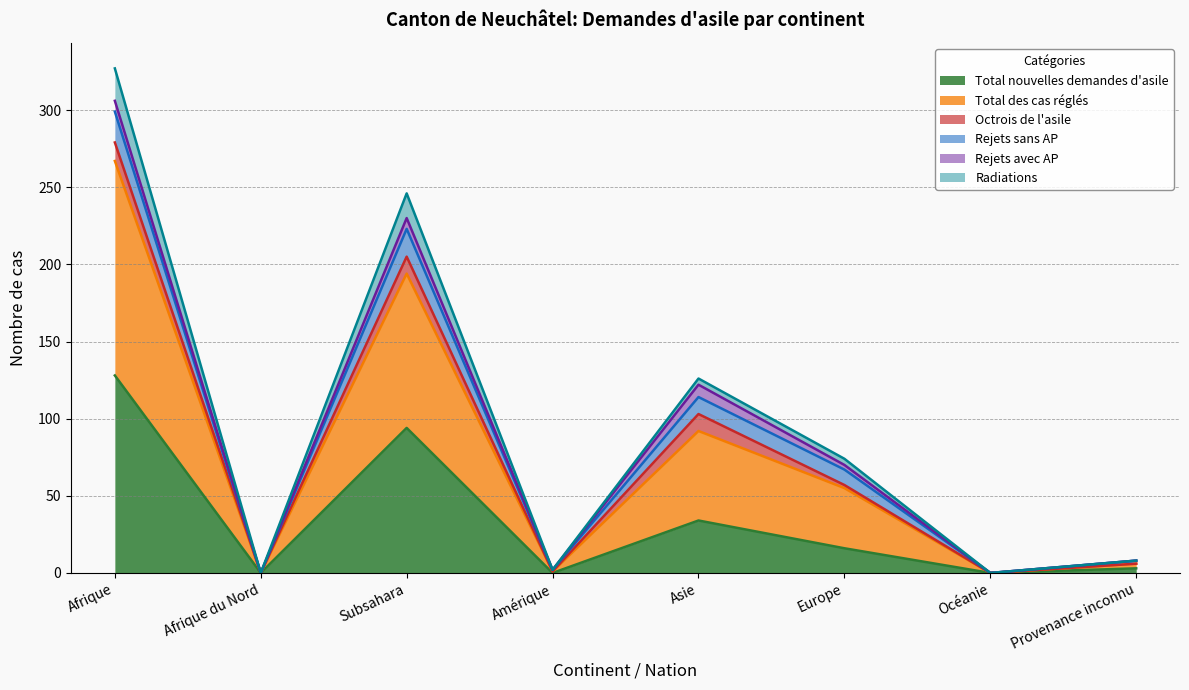

The Total nouvelles demandes d'asile series shows 142 at Subsahara. True or false?

False